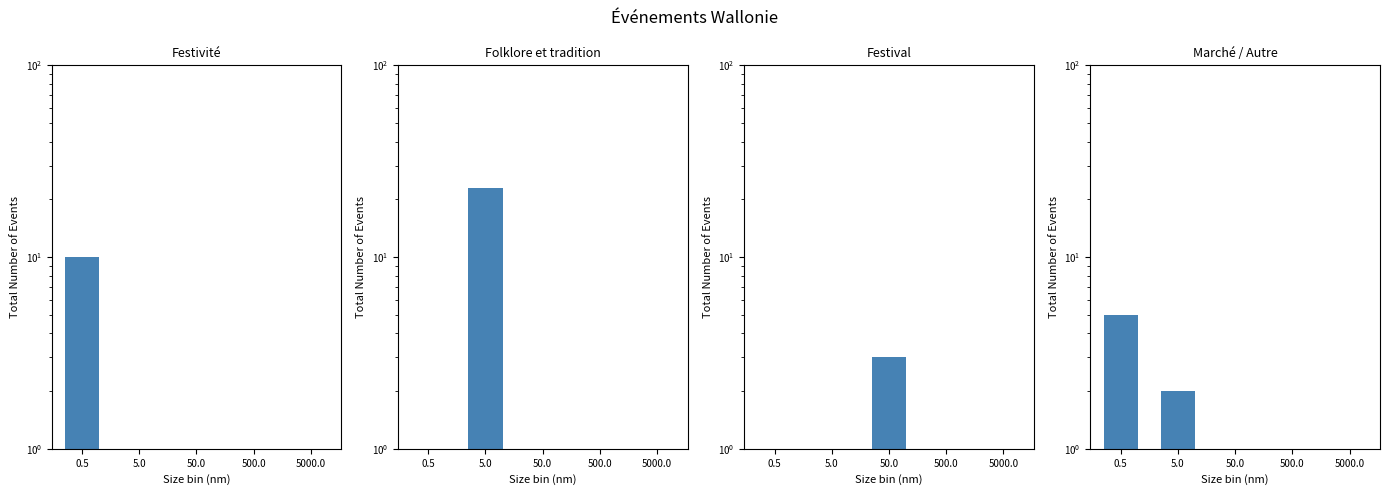

At how many categories does at least one series exceed 0?

5